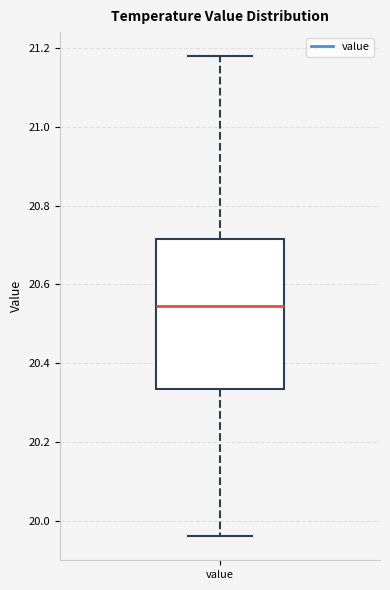

Read this box plot against the y-axis: the position of the median line, the range covered by the box, and the ends of both whiskers. The values are not printed on the chart, so give them approximately, as read against the axis.

median 20.54, box 20.34 to 20.72, whiskers 19.96 to 21.18